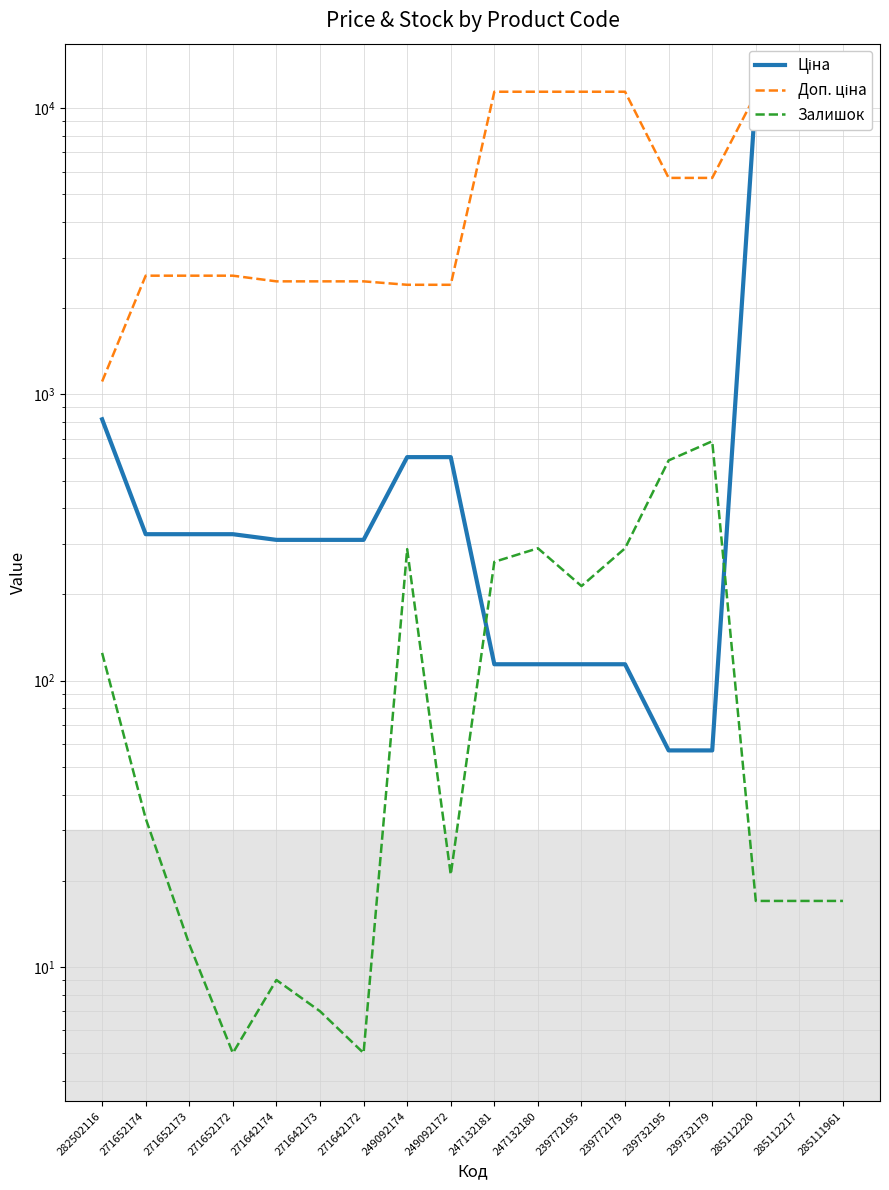

Is this an area chart (filled region under the line)?

No